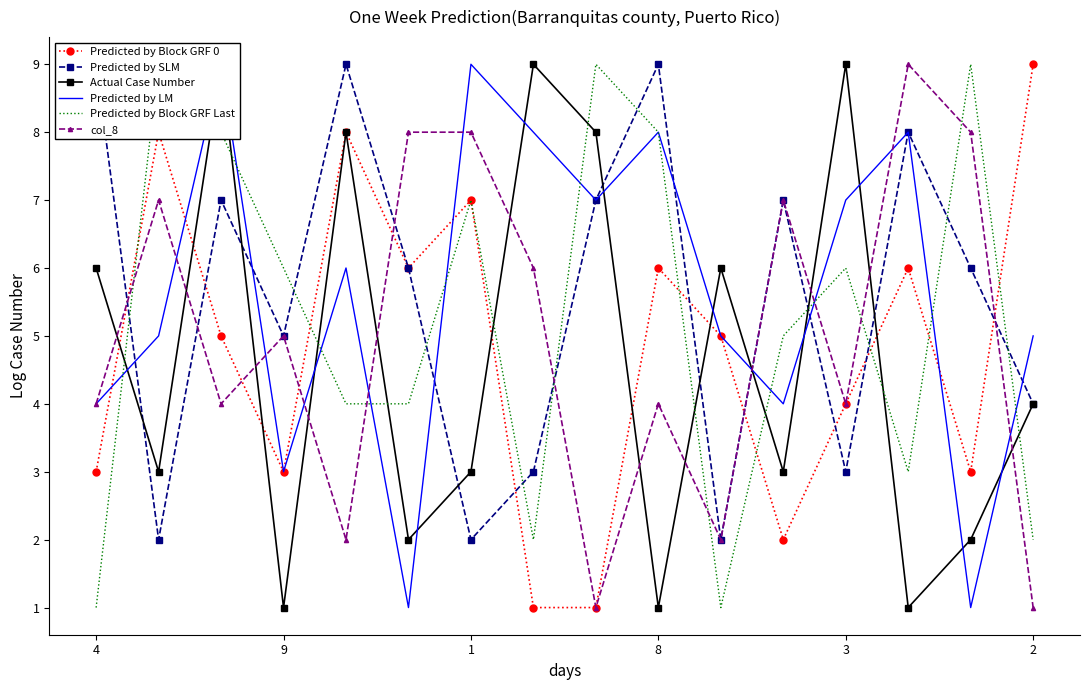

Which series has the largest range (max minus min)?

Predicted by Block GRF 0